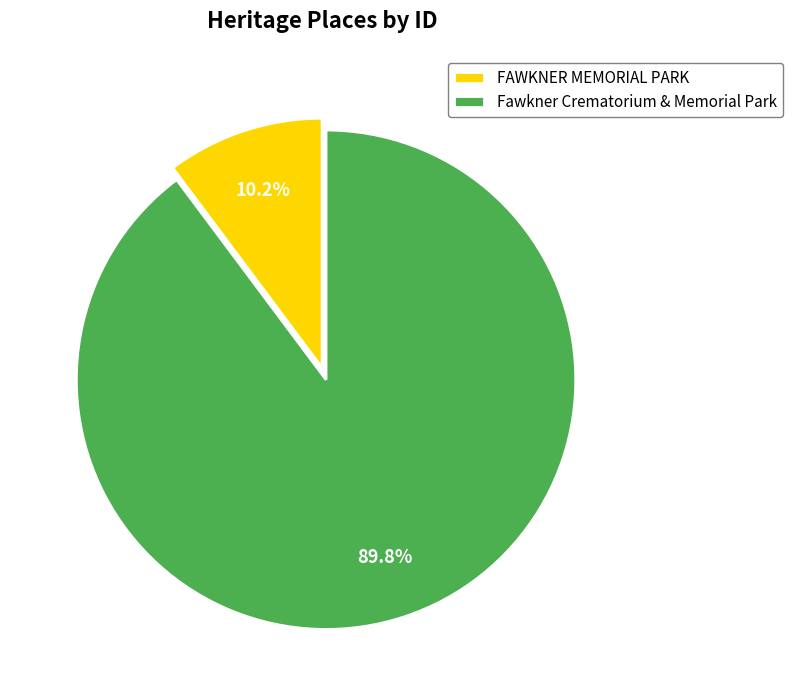

True or false: Fawkner Crematorium & Memorial Park accounts for 90% of the total.

True